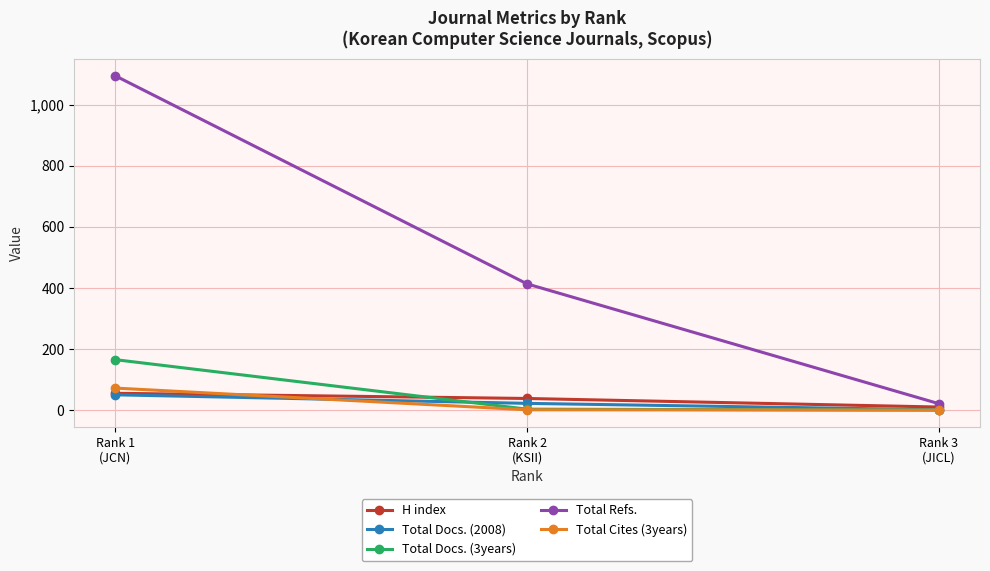

Which series has the widest spread of values?

Total Refs.